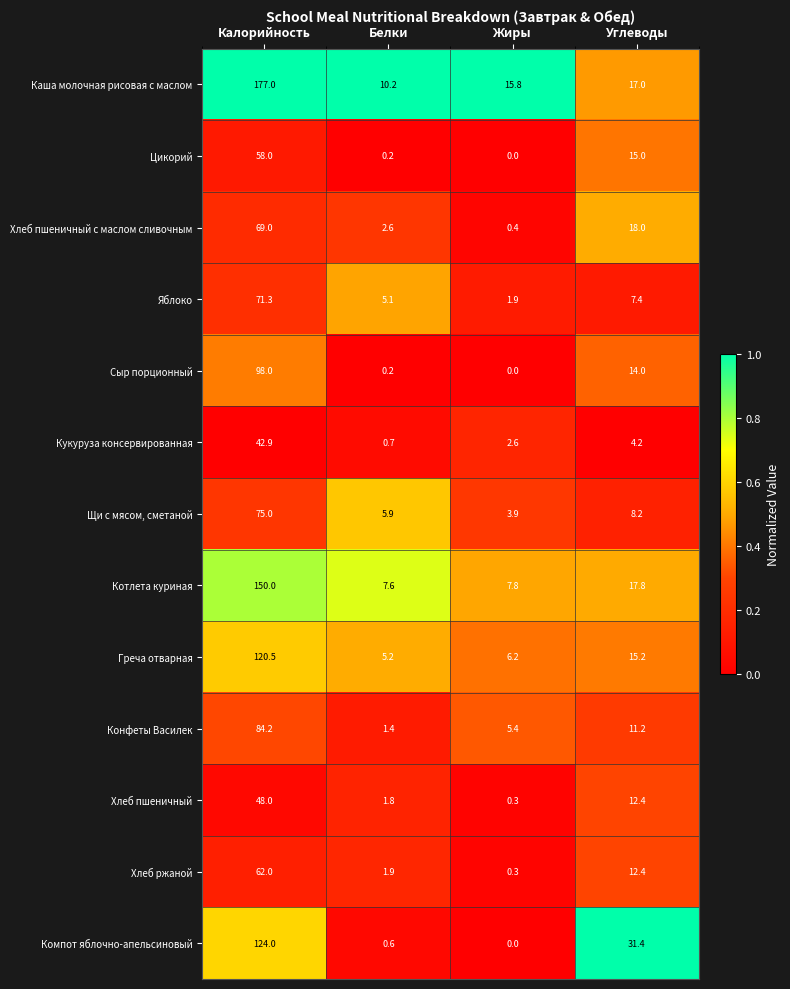

Rank the series by their maximum value, from lowest to highest.

Кукуруза консервированная, Хлеб пшеничный, Цикорий, Хлеб ржаной, Хлеб пшеничный с маслом сливочным, Яблоко, Щи с мясом, сметаной, Конфеты Василек, Сыр порционный, Греча отварная, Компот яблочно-апельсиновый, Котлета куриная, Каша молочная рисовая с маслом